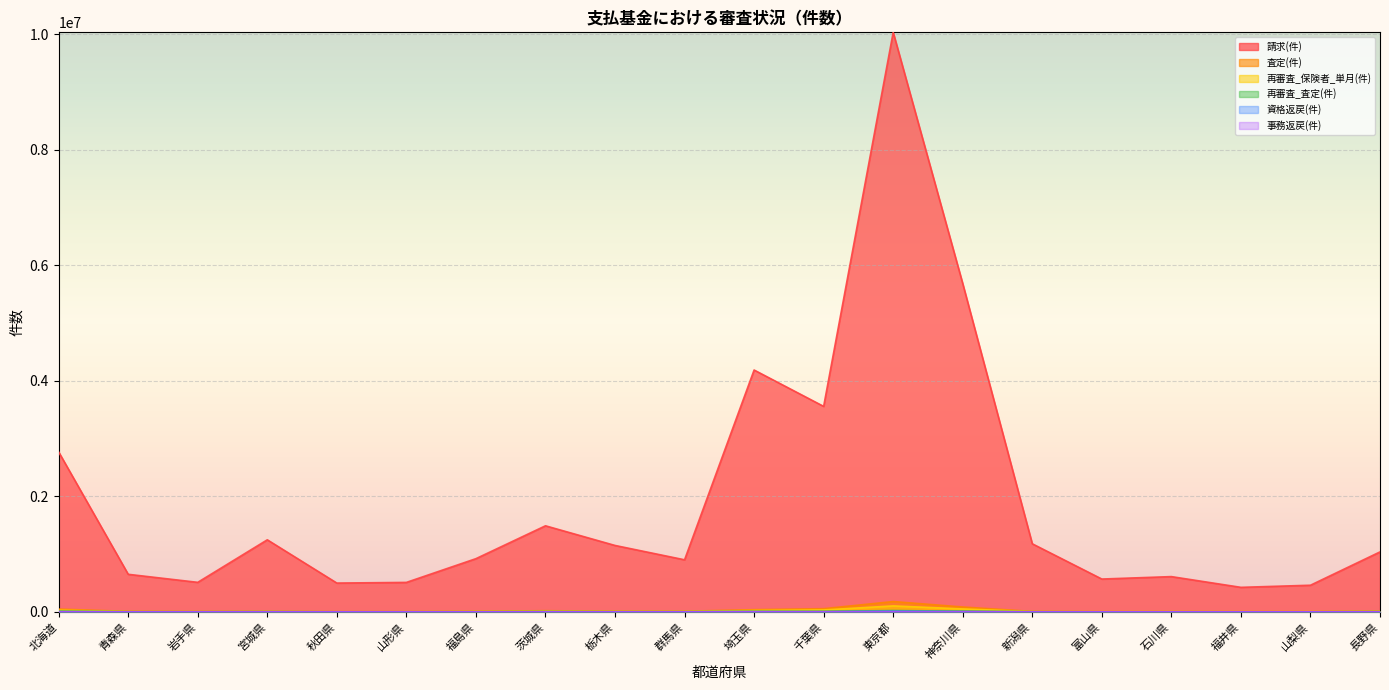

How many values in the 査定(件) series exceed 9773?

9